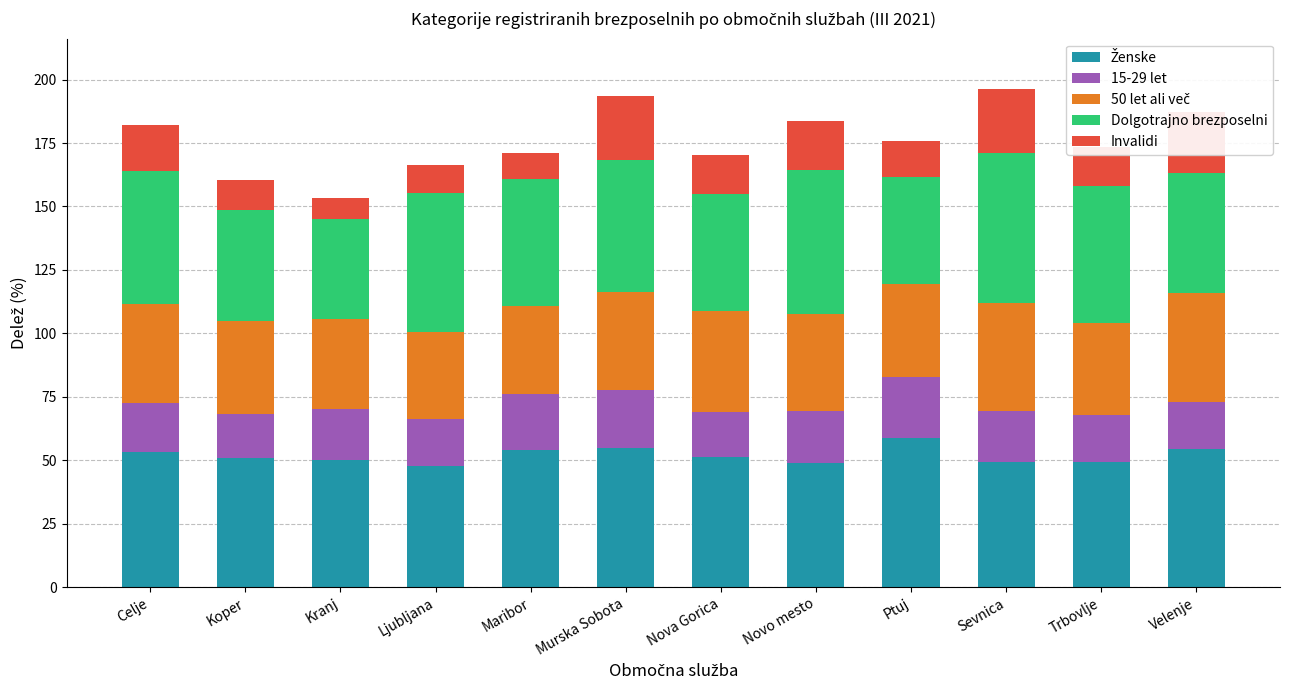

What is the total value across all series at Koper?

160.5